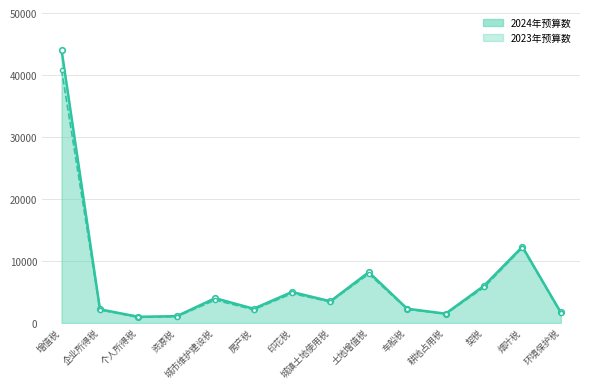

What is the average value of the 2024年预算数 series?

6793